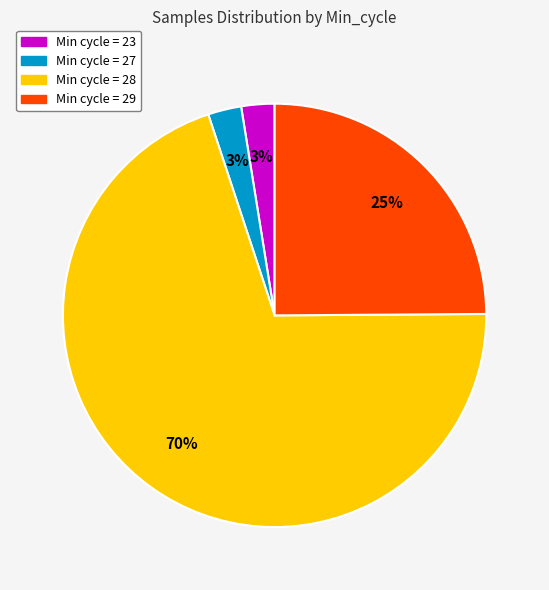

How many slices are in this pie chart?

4